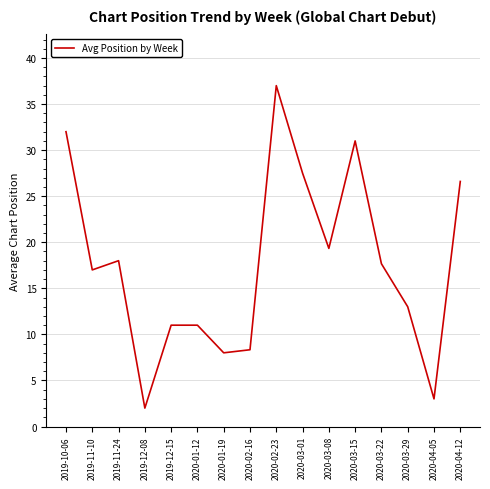

The chart shows a value of 62.0 at 2020-02-23. True or false?

False